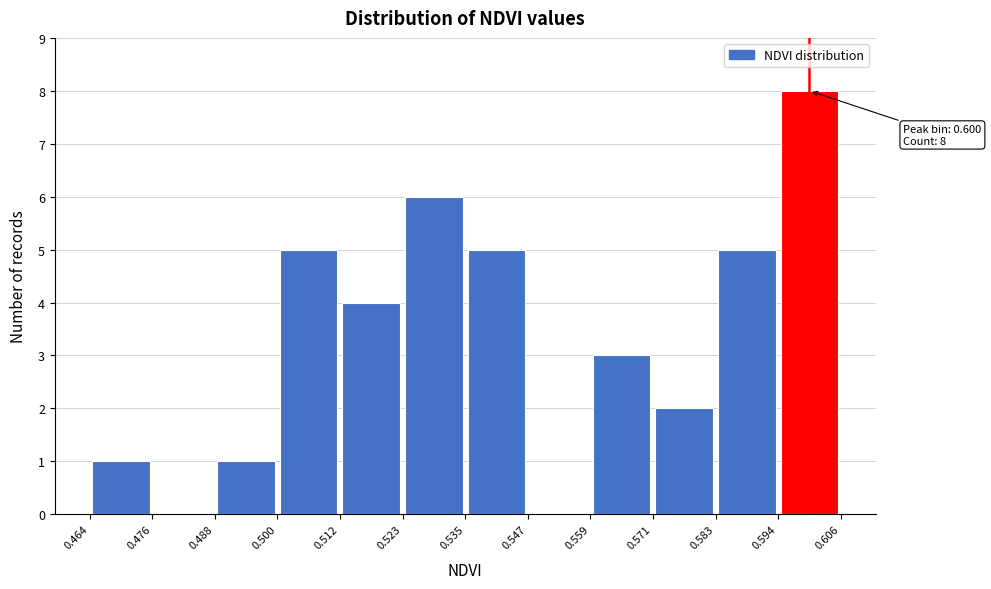

Which range on the x-axis has the tallest bar?

0.594 to 0.606